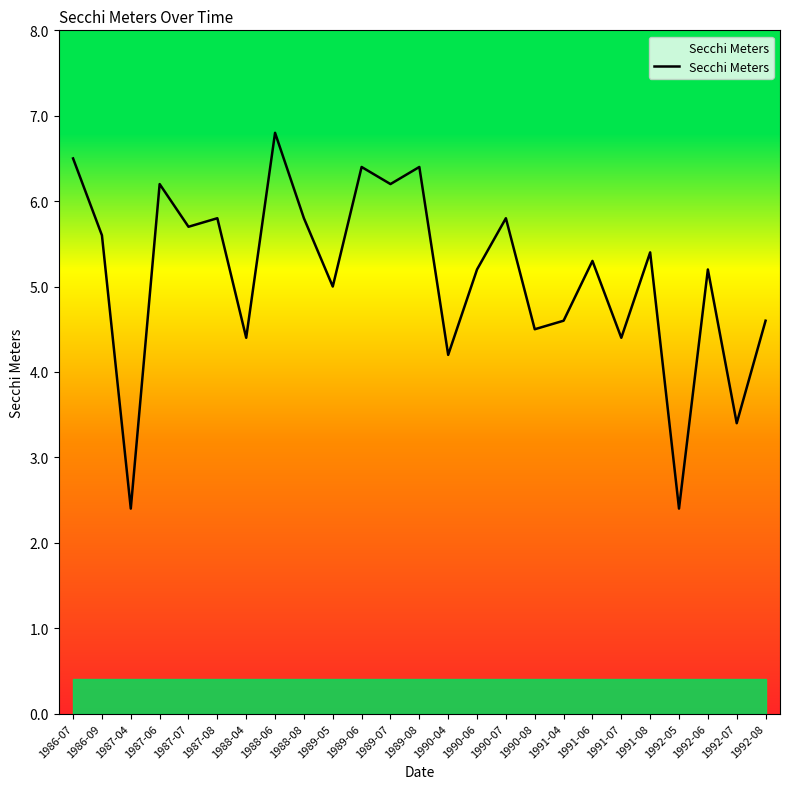

Approximately how many times larger is the value at 1990-08 compared to 1987-04?

1.9